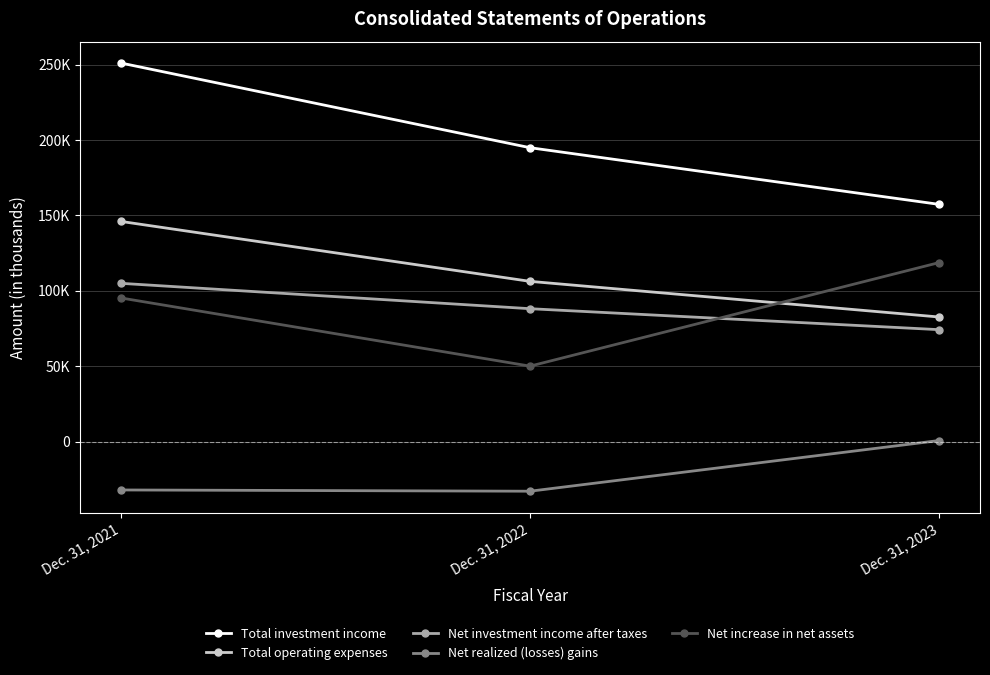

What is the value of the Total operating expenses point at the 3rd from the left?

82699